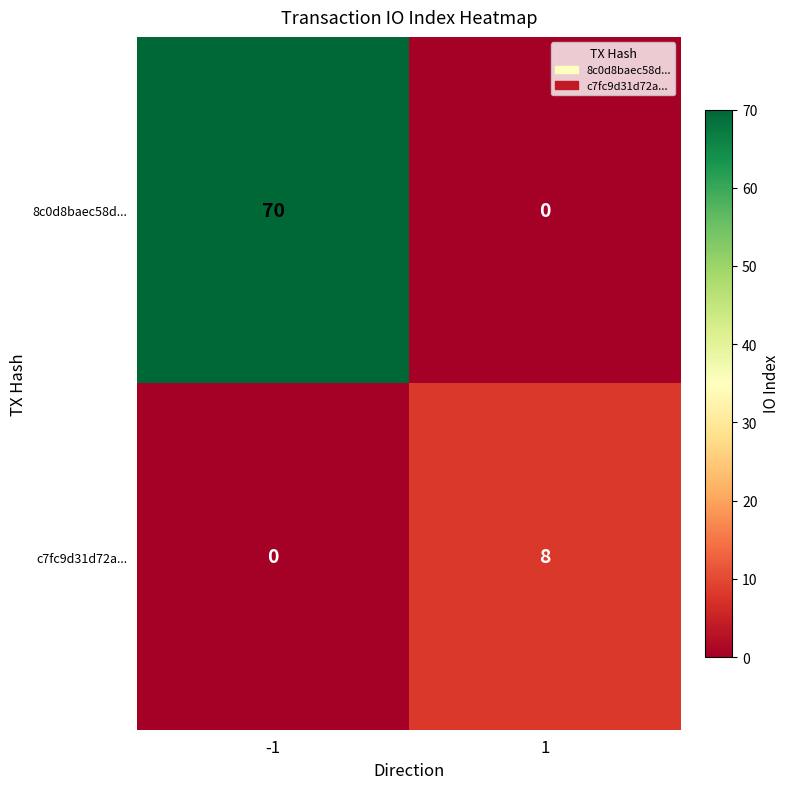

Which series changed the most between -1 and 1?

8c0d8baec58d...